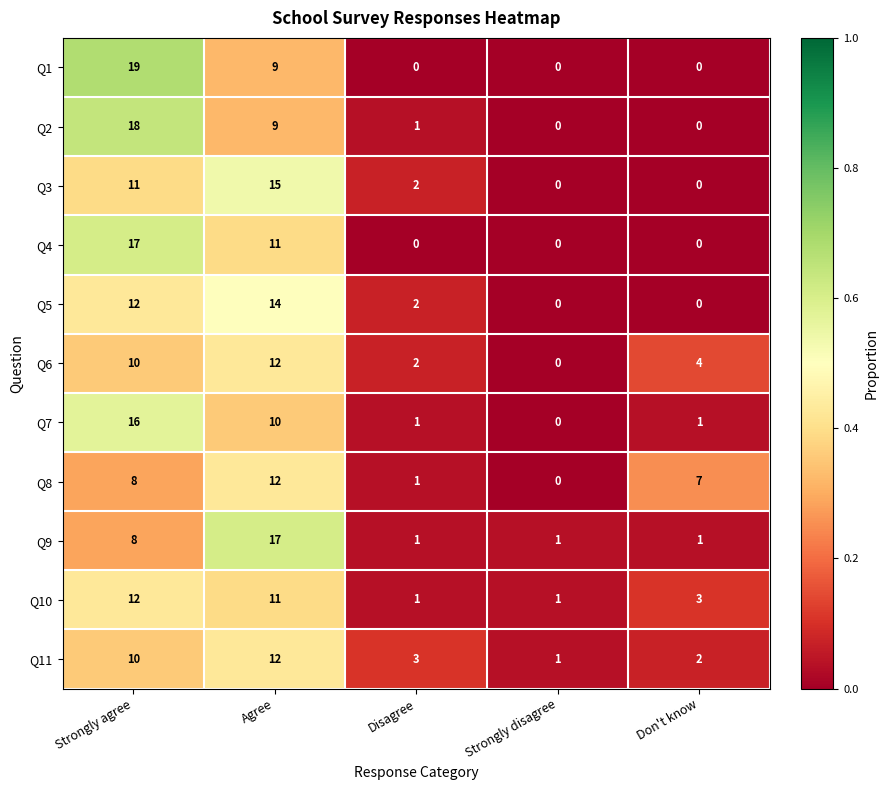

What is the spread (max minus min) of values at Strongly agree?

11